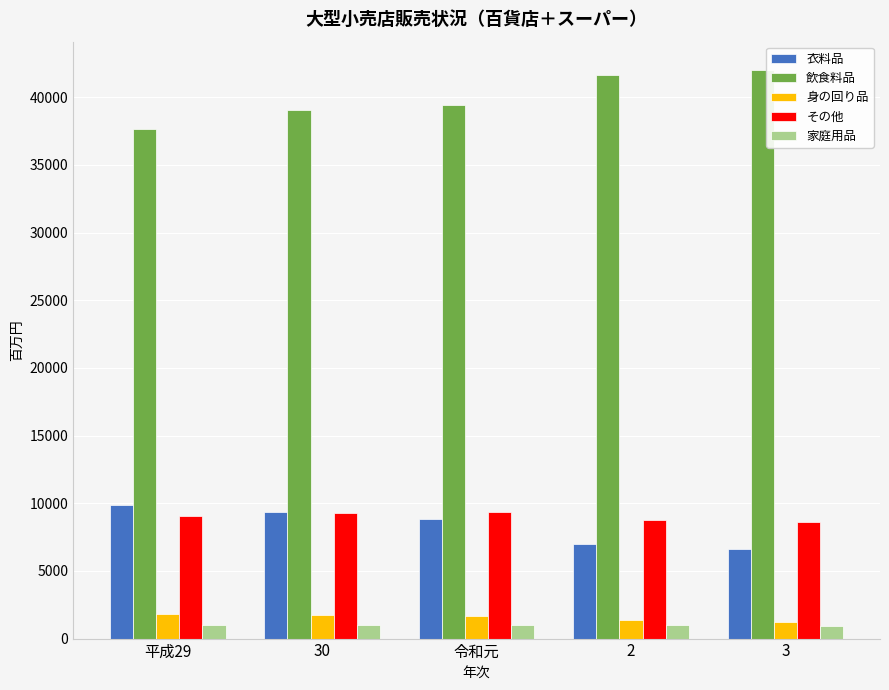

Is the value of その他 at 30 greater than the value of 飲食料品 at 平成29?

No